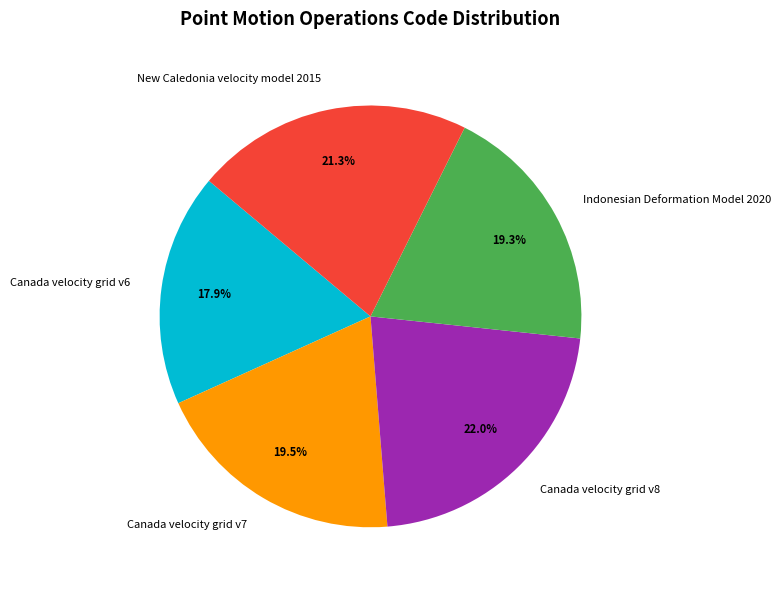

To the nearest percent, what is the combined percentage of Indonesian Deformation Model 2020 and New Caledonia velocity model 2015?

41%